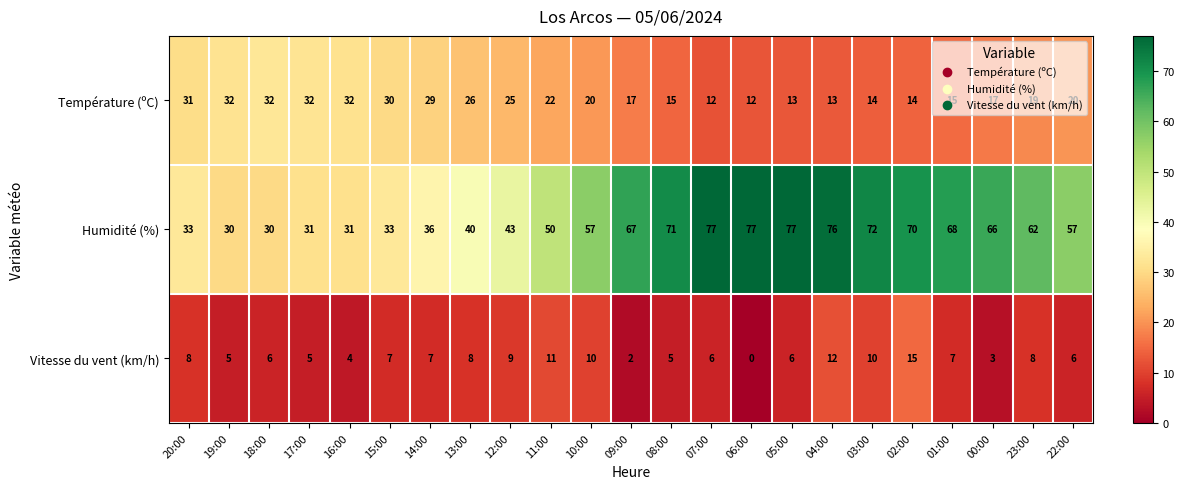

How many data points does each series have?

23